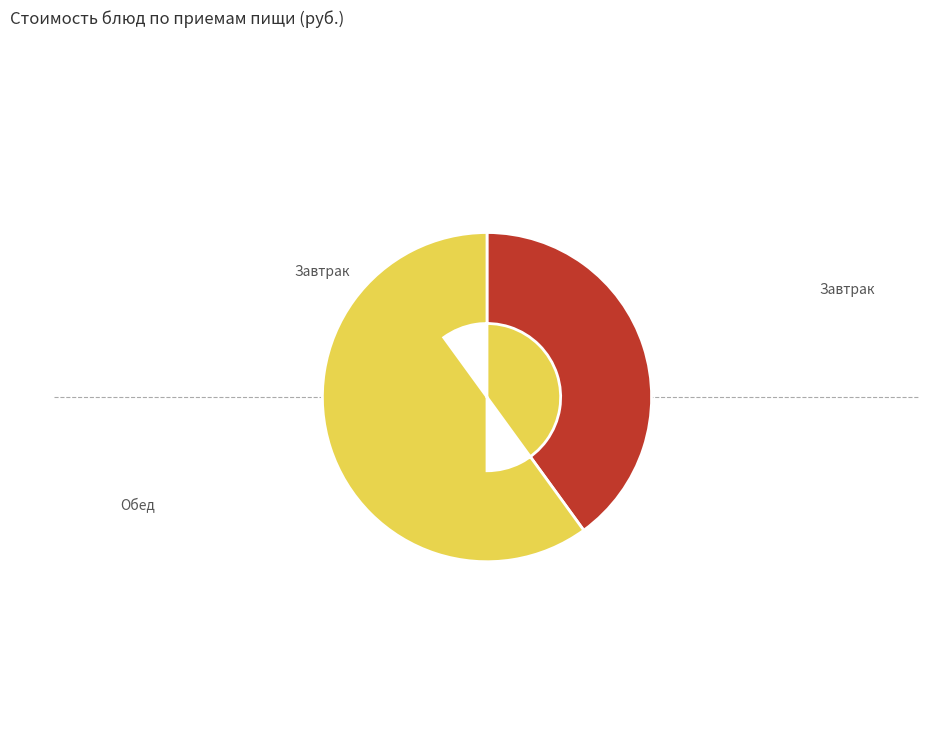

True or false: Завтрак accounts for 48% of the total.

False